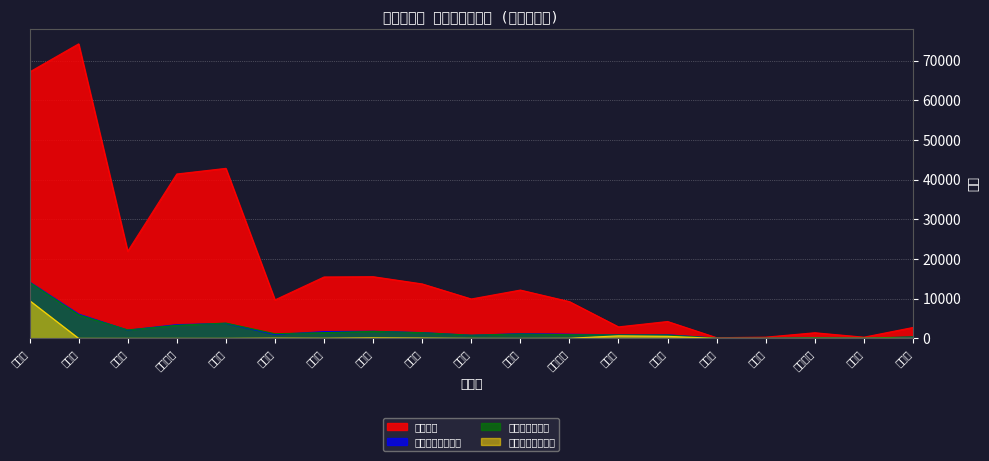

Count the number of categories in the chart.

19